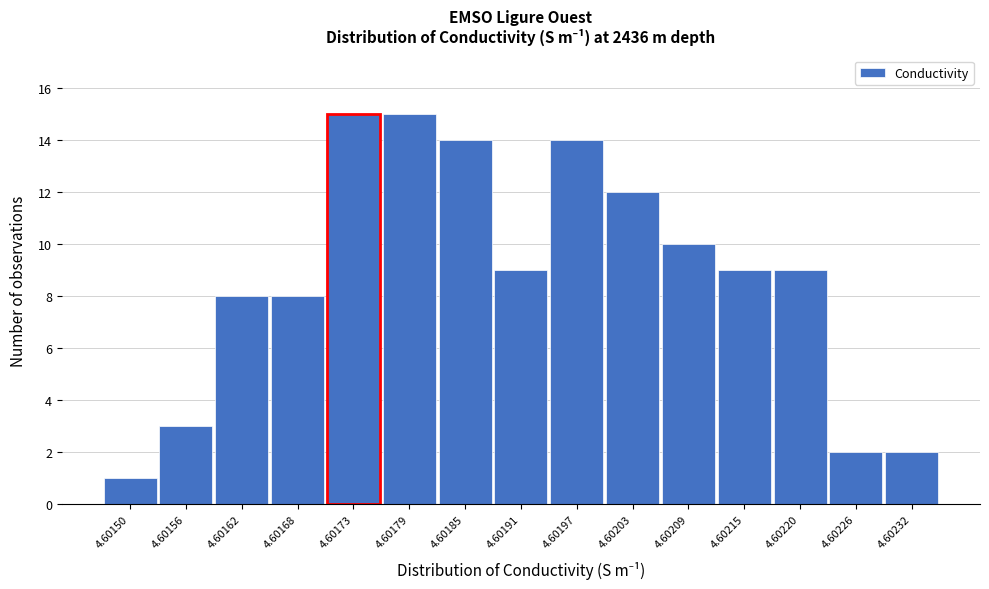

Reading right to left, what are all the values shown in this chart?

4.60232=2	4.60226=2	4.60220=9	4.60215=9	4.60209=10	4.60203=12	4.60197=14	4.60191=9	4.60185=14	4.60179=15	4.60173=15	4.60168=8	4.60162=8	4.60156=3	4.60150=1